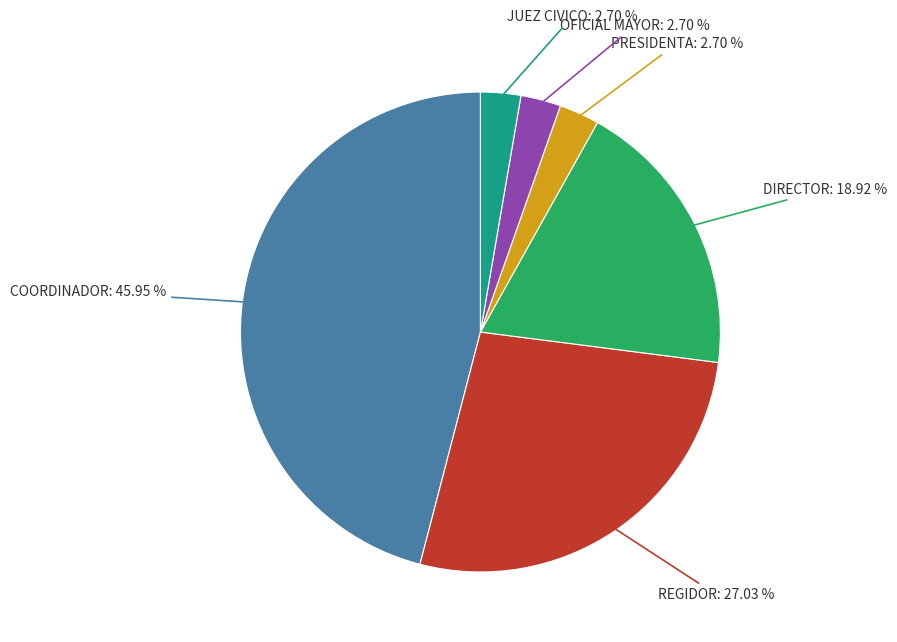

Which category has the biggest portion of the pie?

COORDINADOR